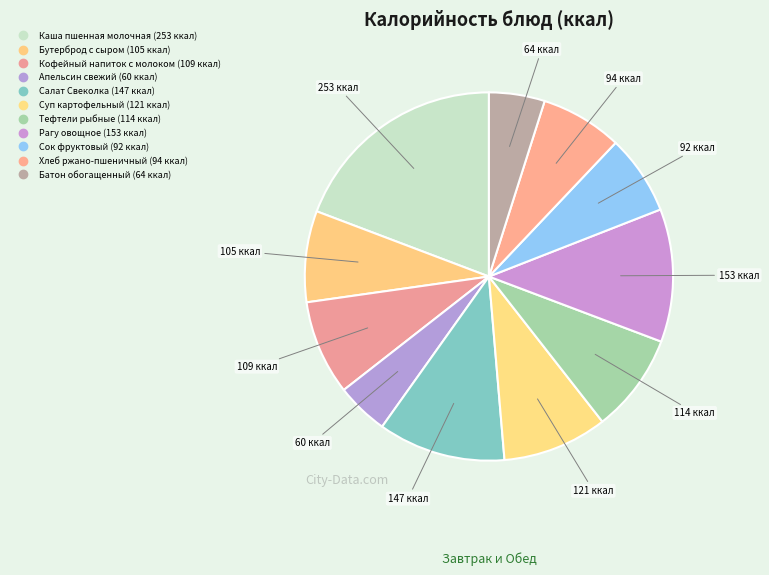

Do Батон обогащенный and Кофейный напиток с молоком together represent more than half of the pie?

No